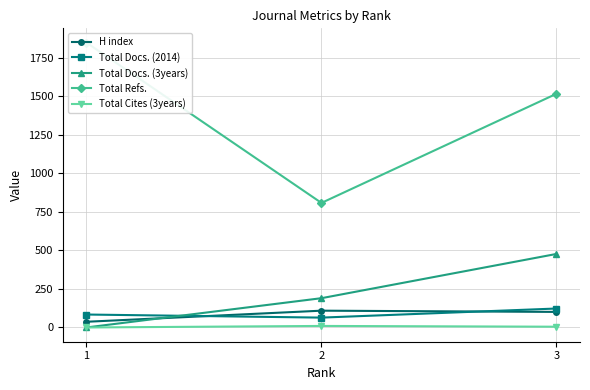

Is this an area chart (filled region under the line)?

No